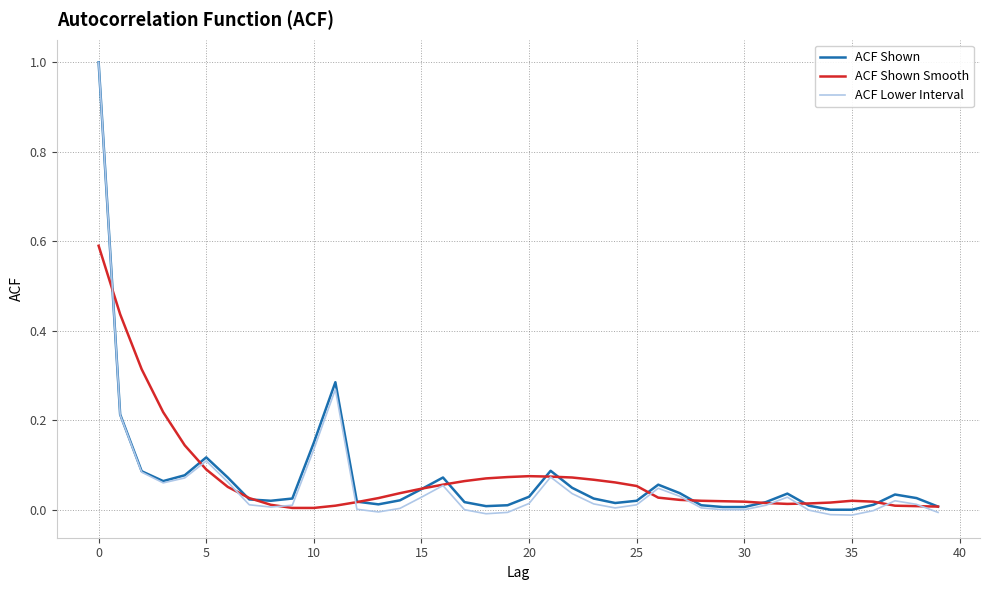

Which series has the widest spread of values?

ACF Lower Interval